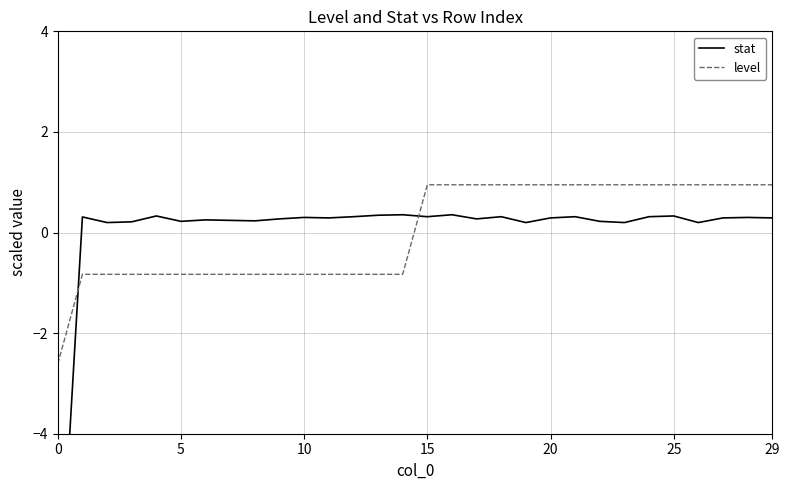

What is the value of the level point at the 5th from the left?

-0.8